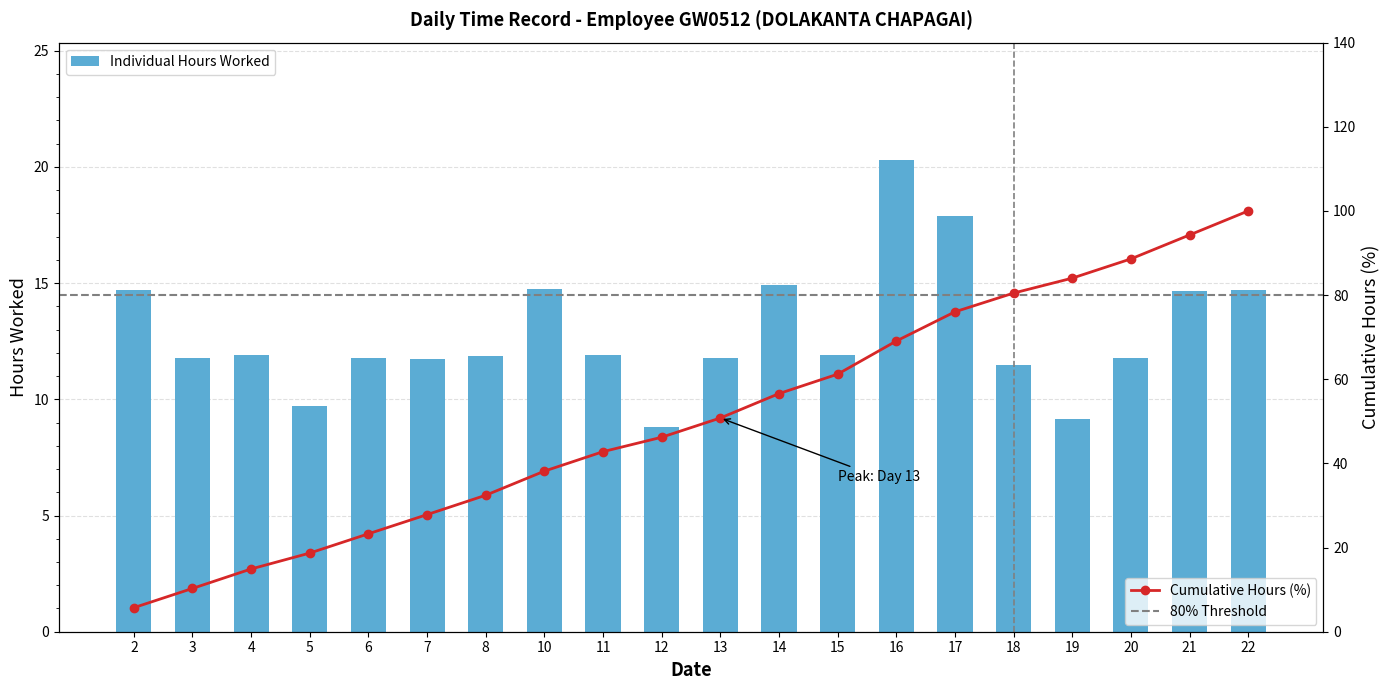

What is the sum of the values at 4 and 13?

23.7